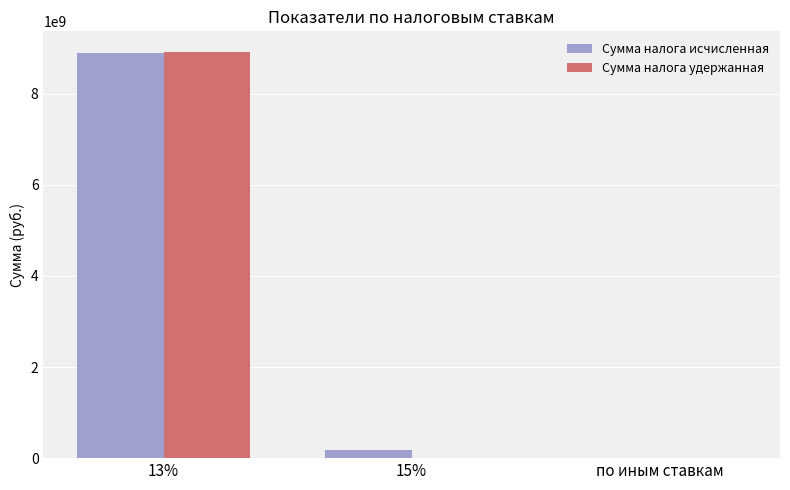

Count the Сумма налога удержанная values in the range 0 to 8922935898.

3